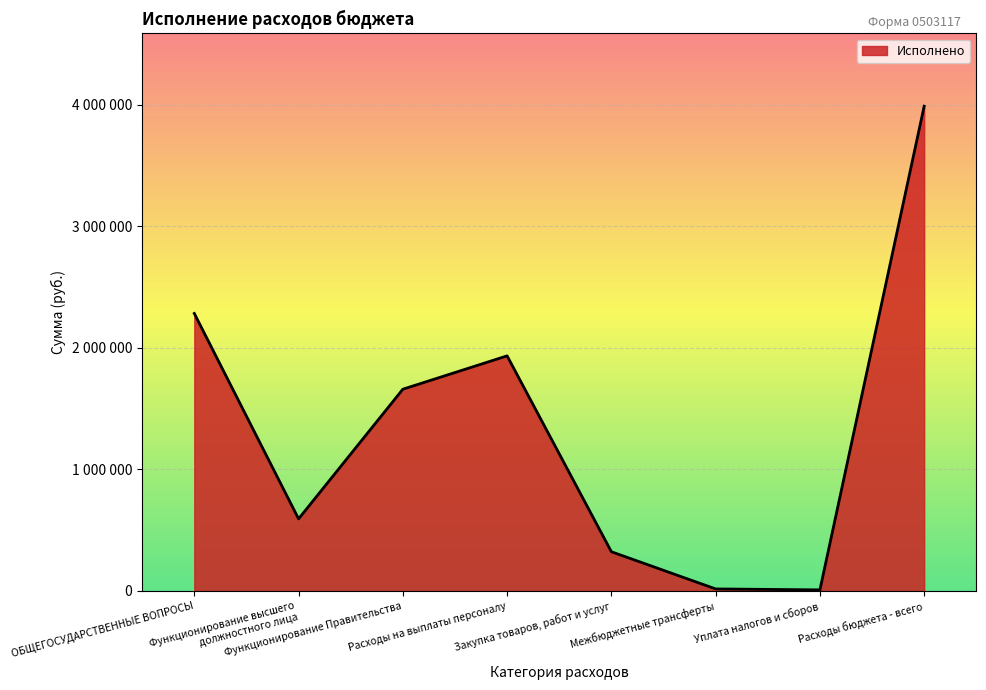

At which label does the data first exceed 1659857?

ОБЩЕГОСУДАРСТВЕННЫЕ ВОПРОСЫ